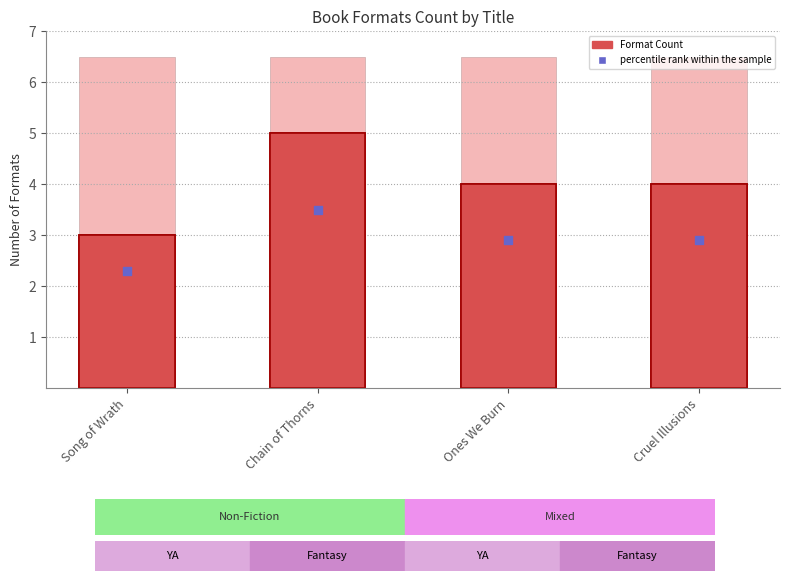

At which category is the sum across all series the highest?

Chain of Thorns